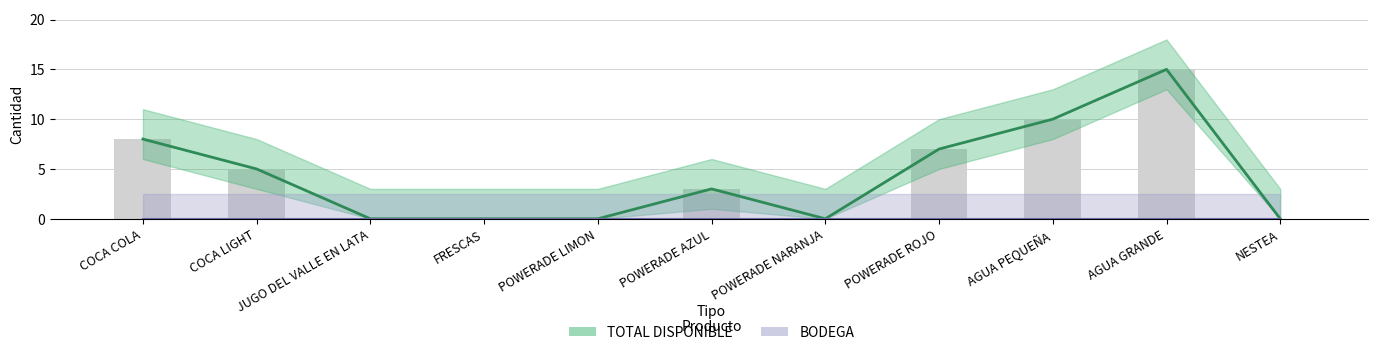

Approximately how many times larger is the value at COCA COLA compared to POWERADE AZUL?

2.7